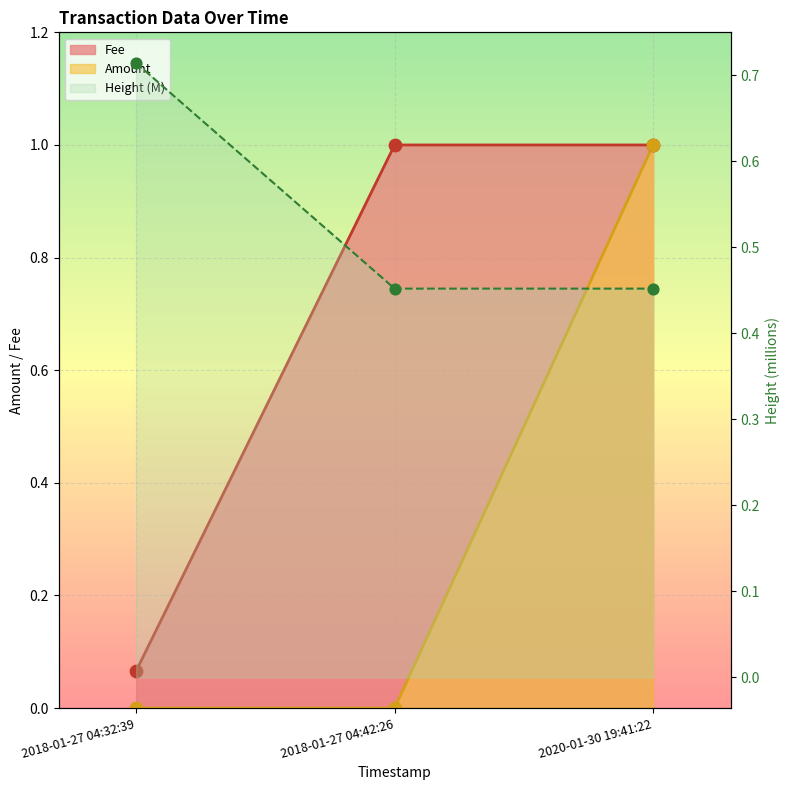

Which series reaches the maximum Y coordinate?

Fee